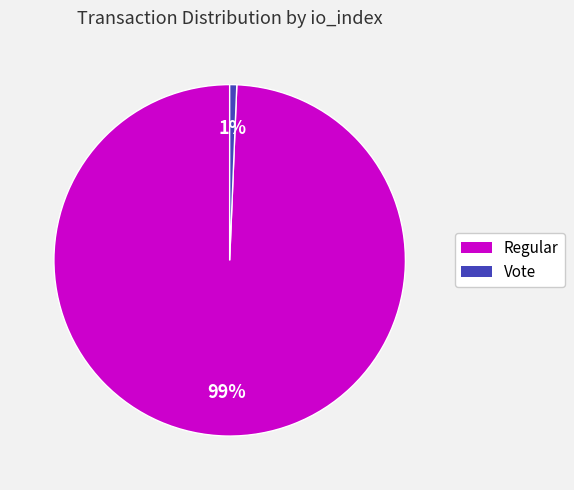

To the nearest percent, what percentage of the pie is Vote?

1%